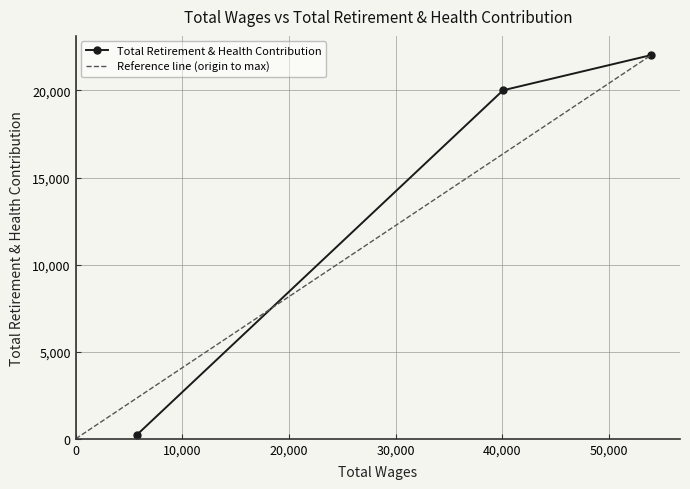

Rank the categories by value from lowest to highest.

5715.0, 40081.0, 53979.0